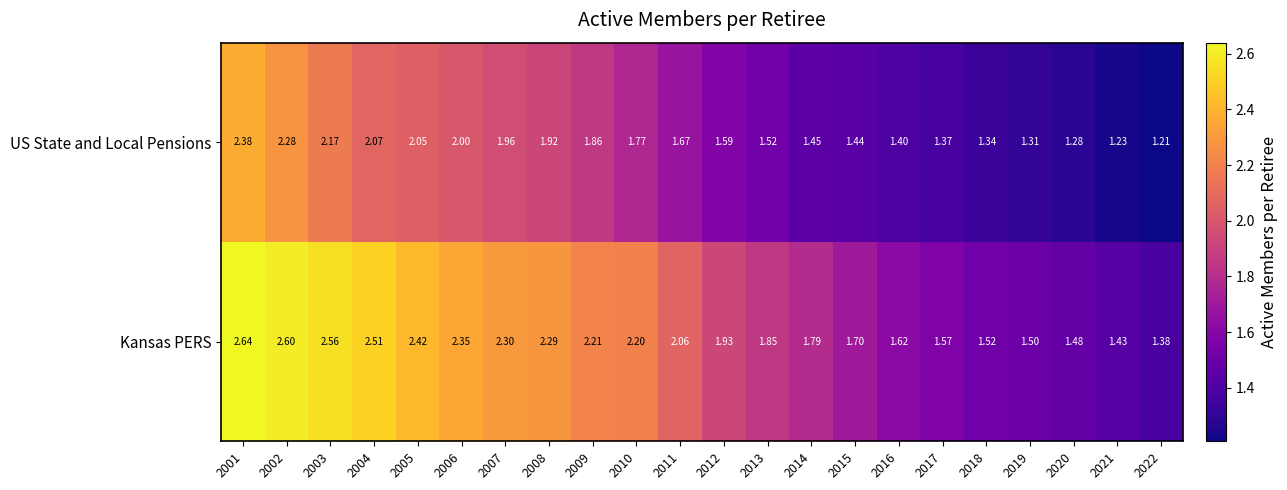

Is the value of US State and Local Pensions at 2015 greater than the value of Kansas PERS at 2016?

No